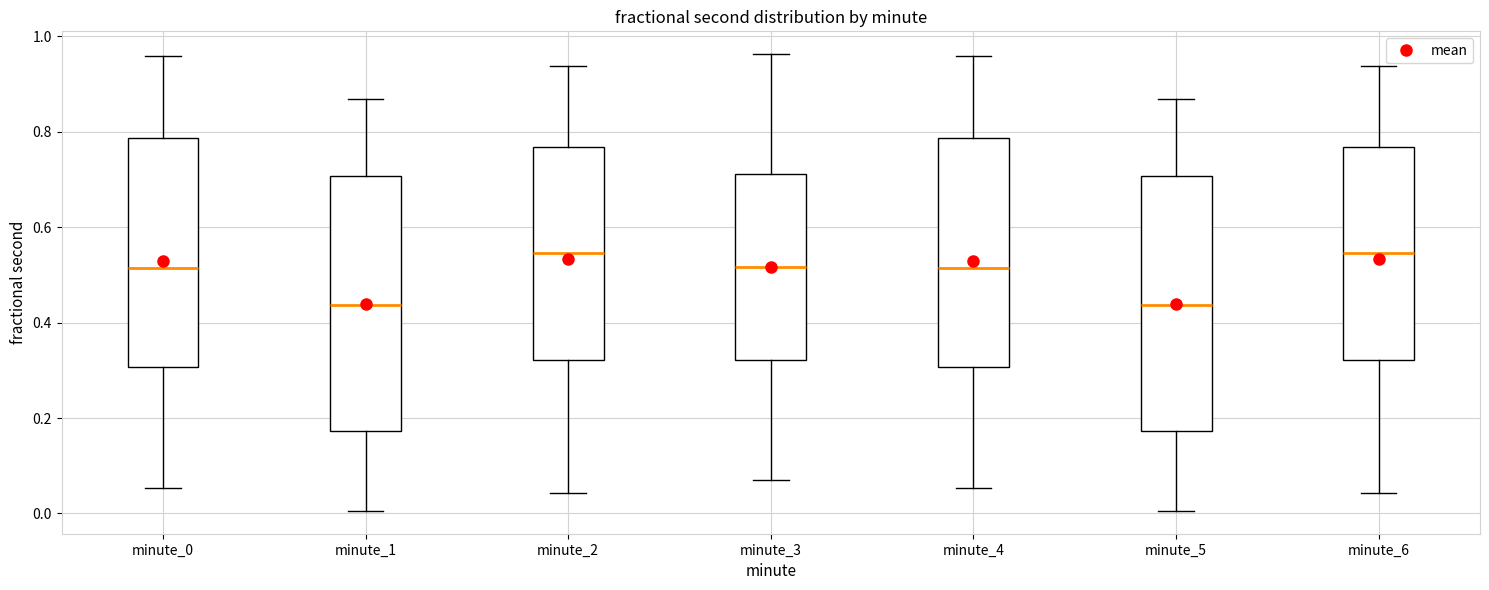

Reading left to right, transcribe this box plot: for each box, give where its median line is, the range the box spans, and where its two whiskers end, as read against the y-axis. The values are not printed on the chart, so give them approximately, as read against the axis.

minute_0: median 0.52, box 0.30 to 0.78, whiskers 0.06 to 0.96
minute_1: median 0.44, box 0.18 to 0.70, whiskers 0.00 to 0.86
minute_2: median 0.54, box 0.32 to 0.76, whiskers 0.04 to 0.94
minute_3: median 0.52, box 0.32 to 0.72, whiskers 0.08 to 0.96
minute_4: median 0.52, box 0.30 to 0.78, whiskers 0.06 to 0.96
minute_5: median 0.44, box 0.18 to 0.70, whiskers 0.00 to 0.86
minute_6: median 0.54, box 0.32 to 0.76, whiskers 0.04 to 0.94